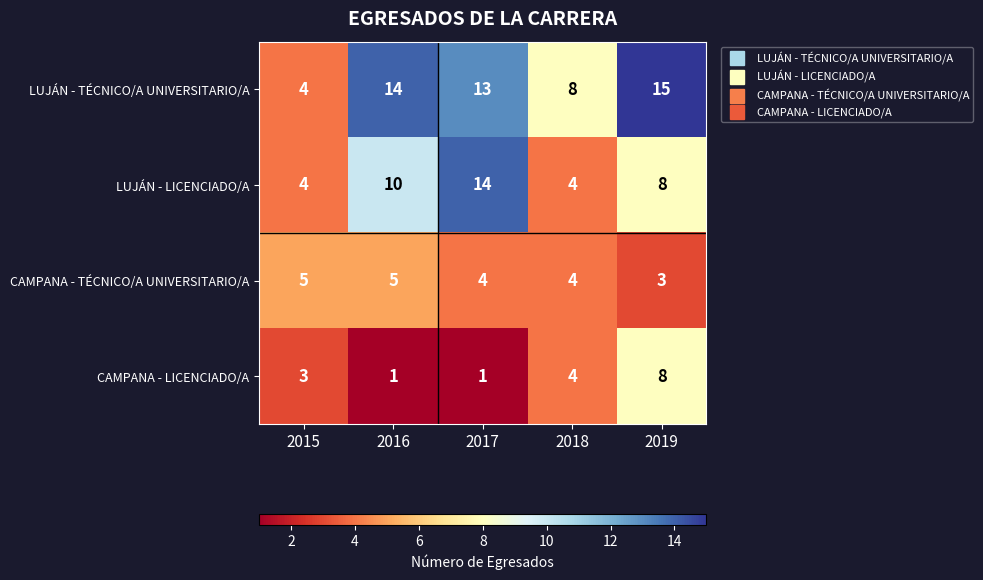

Rank the series at 2017 from lowest to highest value.

CAMPANA - LICENCIADO/A, CAMPANA - TÉCNICO/A UNIVERSITARIO/A, LUJÁN - TÉCNICO/A UNIVERSITARIO/A, LUJÁN - LICENCIADO/A